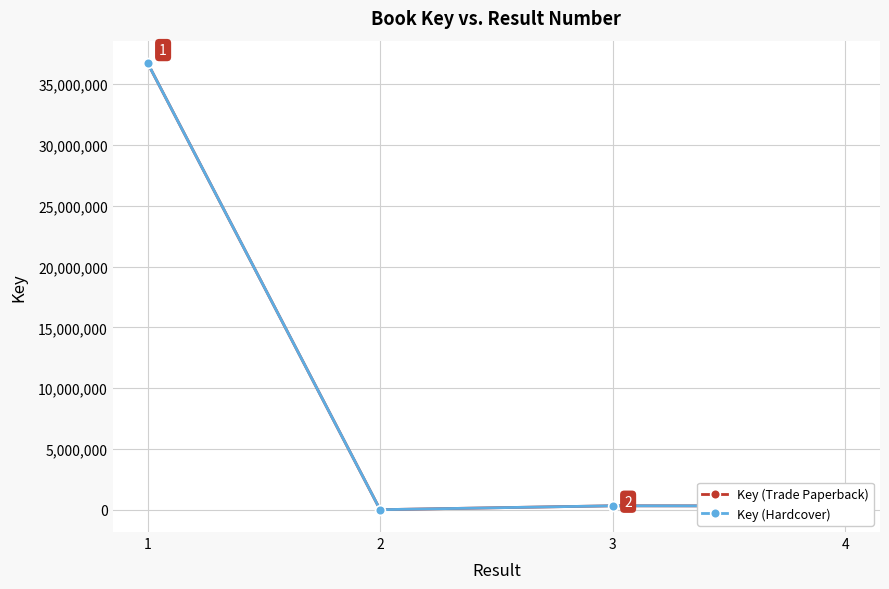

True or false: Key (Hardcover) has more than 1 points higher than both neighbors.

False